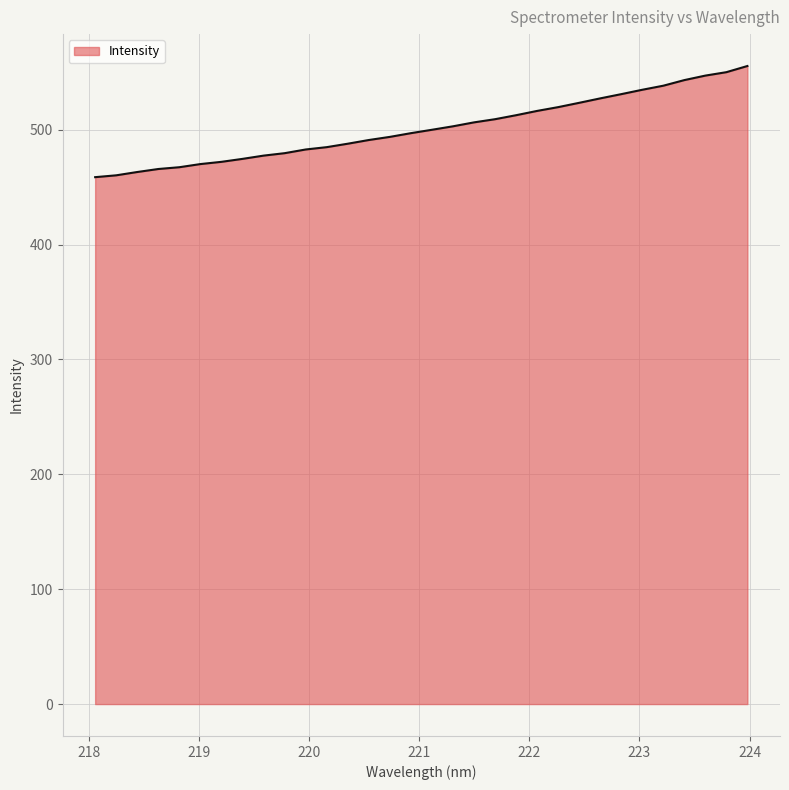

How many lines are shown in the chart?

1